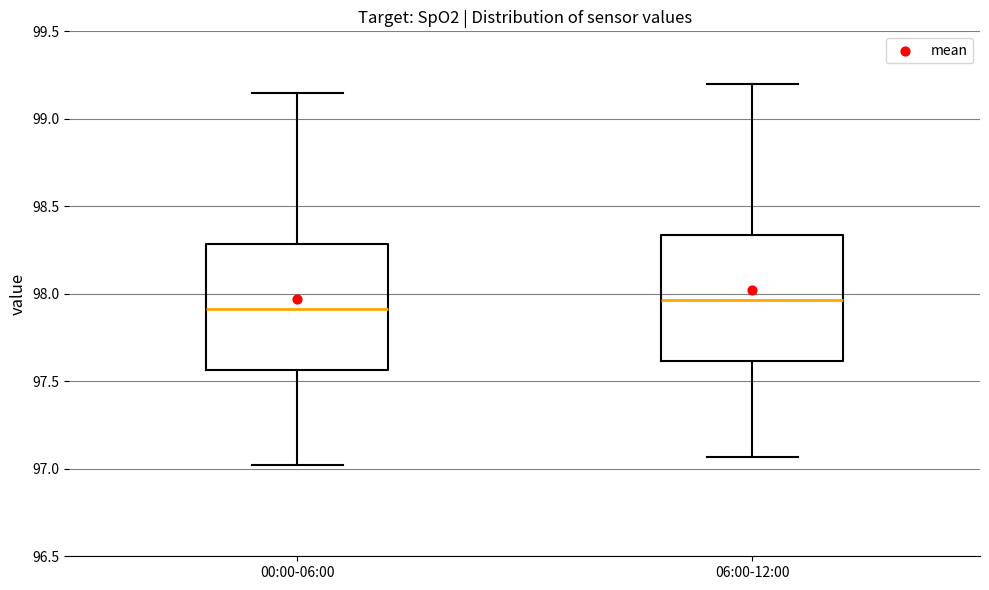

Reading left to right, read every box against the y-axis: the position of its median line, the range the box covers, and the ends of its whiskers. The values are not printed on the chart, so give them approximately, as read against the axis.

00:00-06:00: median 97.90, box 97.55 to 98.30, whiskers 97.00 to 99.15
06:00-12:00: median 97.95, box 97.60 to 98.35, whiskers 97.05 to 99.20